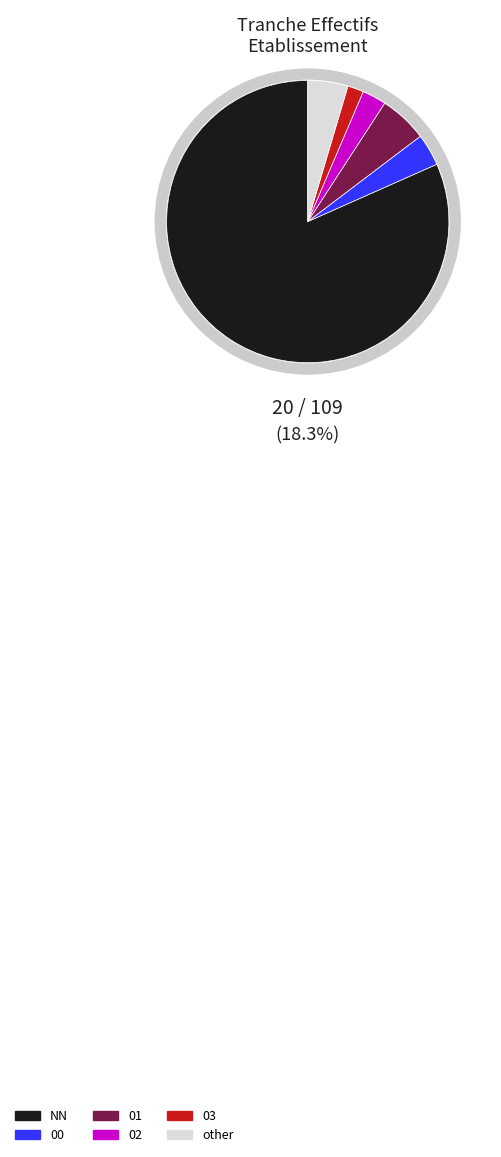

Is it true that NN is 91% of the pie?

False